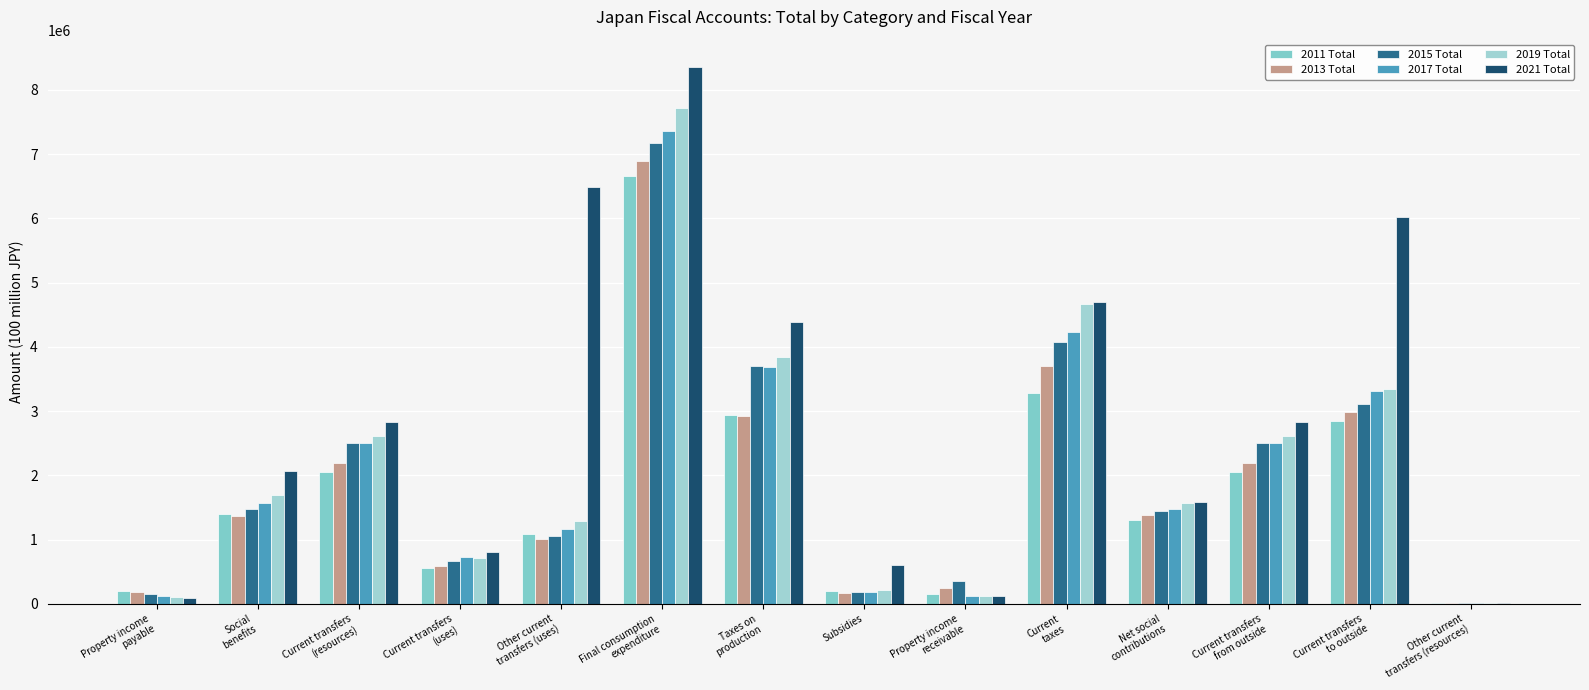

True or false: 2021 Total has a value of 8890671 at Other current
transfers (uses).

False